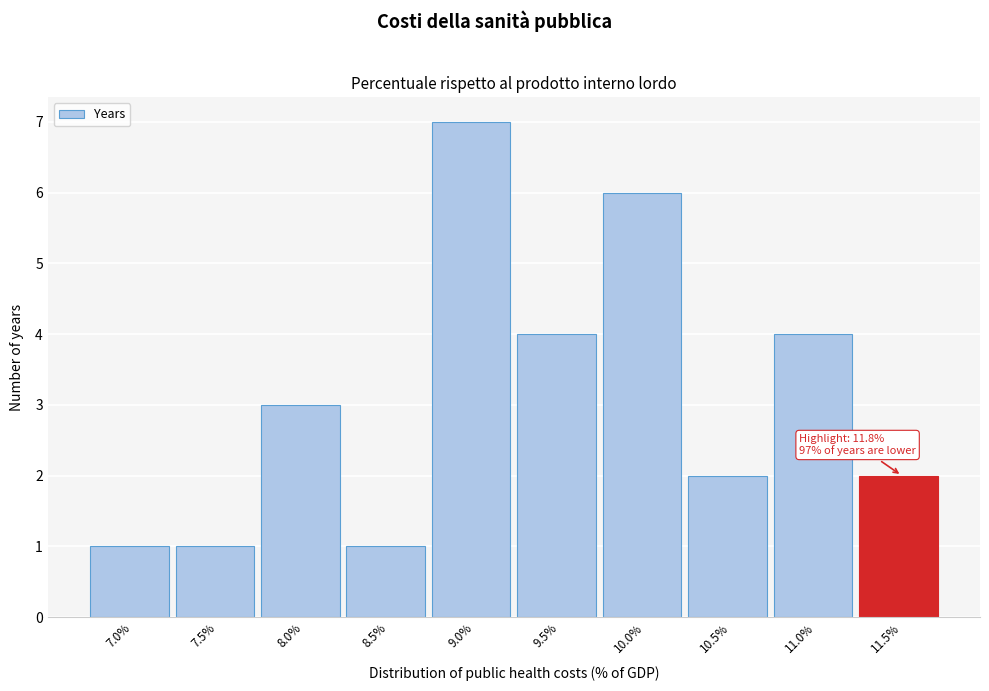

Reading left to right, extract all data points from this chart.

1	1	3	1	7	4	6	2	4	2